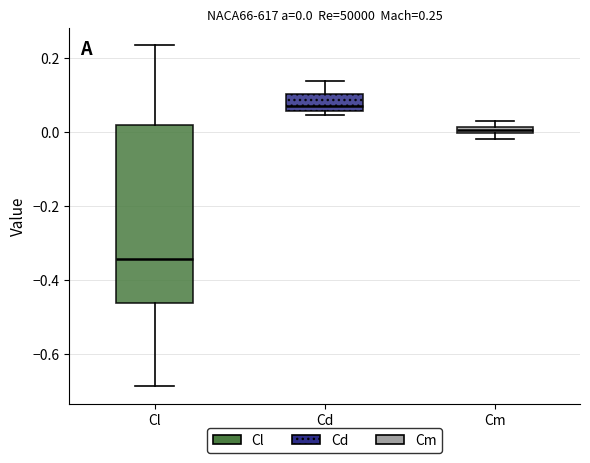

Which box has the lowest median line?

Cl